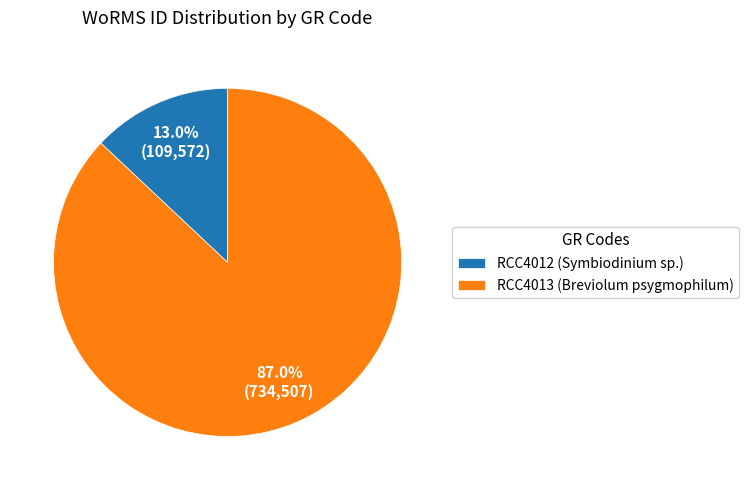

What is the ratio of the value at RCC4013 to the value at RCC4012?

6.7